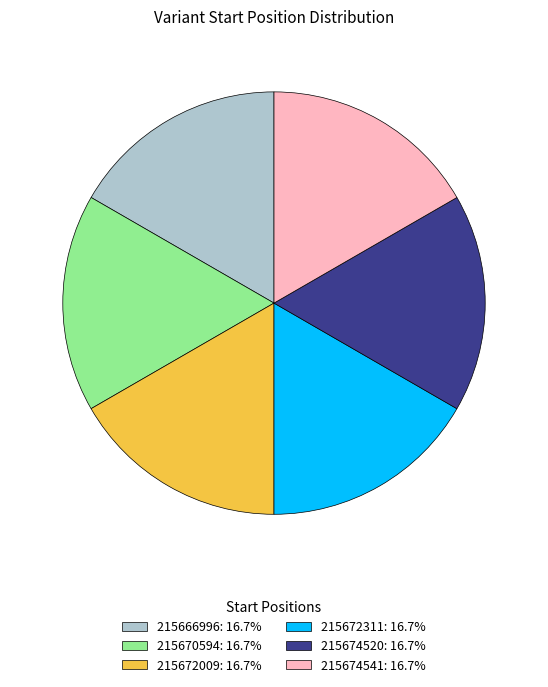

Does 215674520: 16.7% account for over 50% of the chart?

No